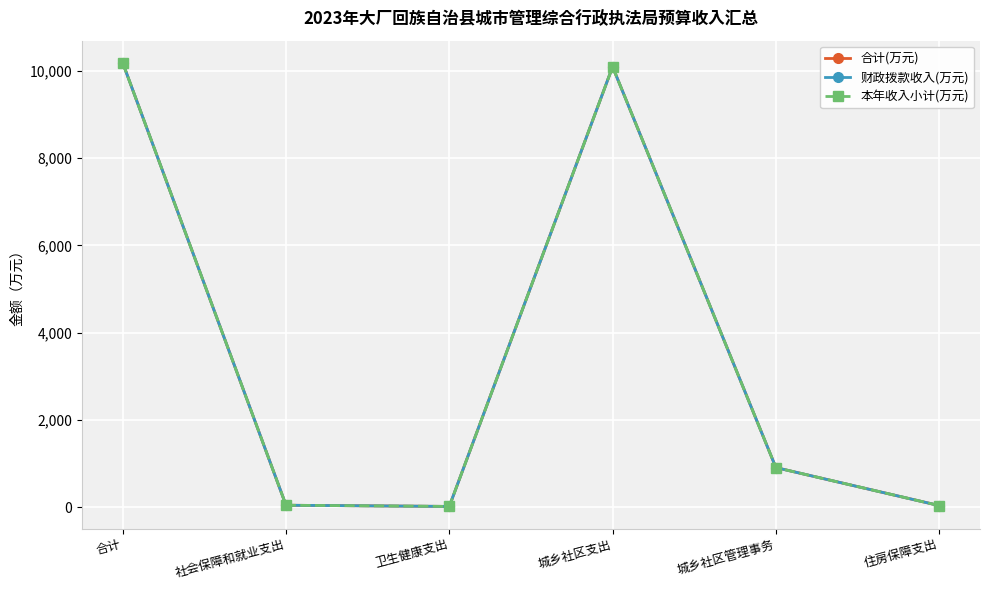

What is the lowest value of the 合计(万元) series?

14.3